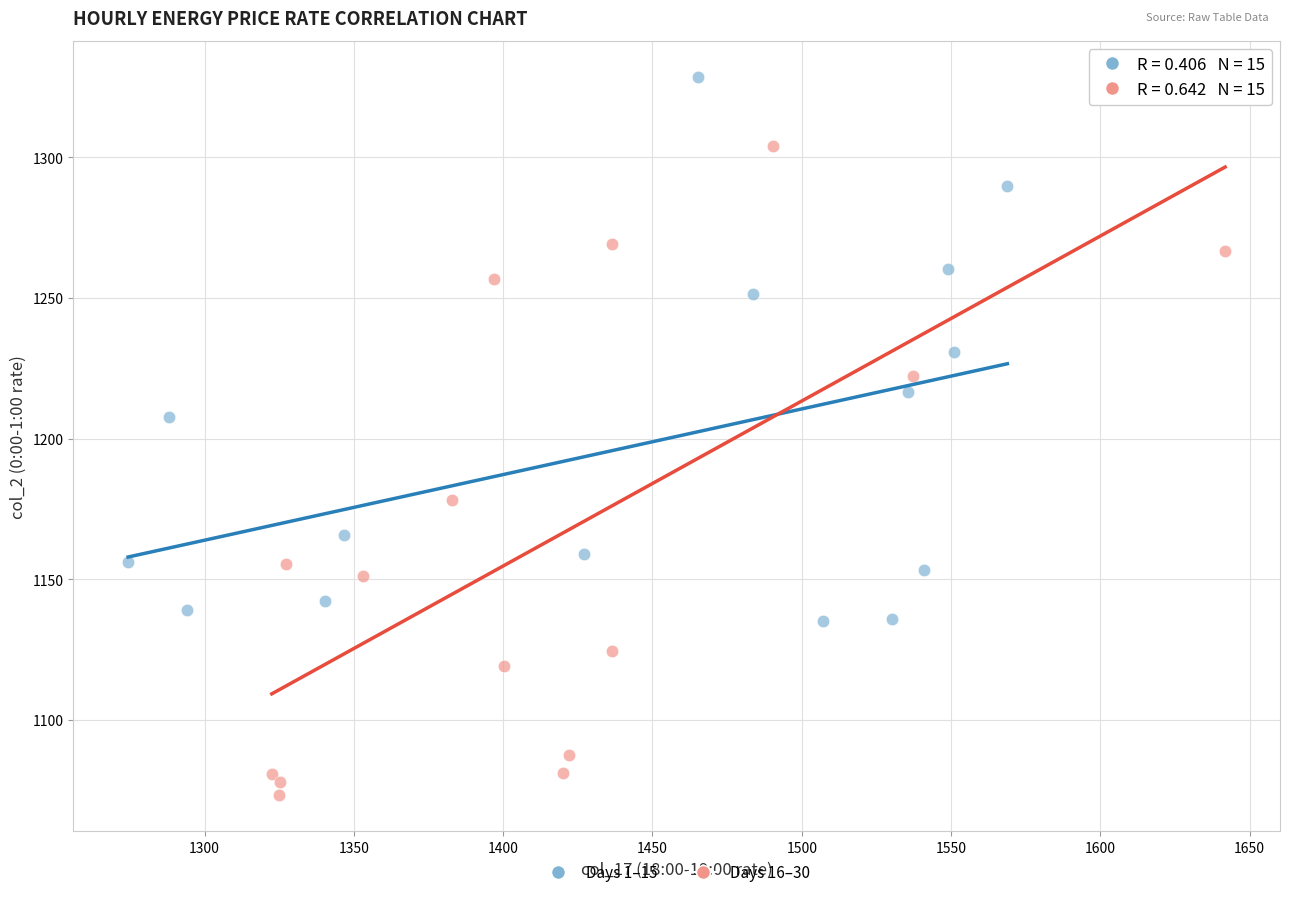

Which series reaches the maximum Y coordinate?

Days 1–15